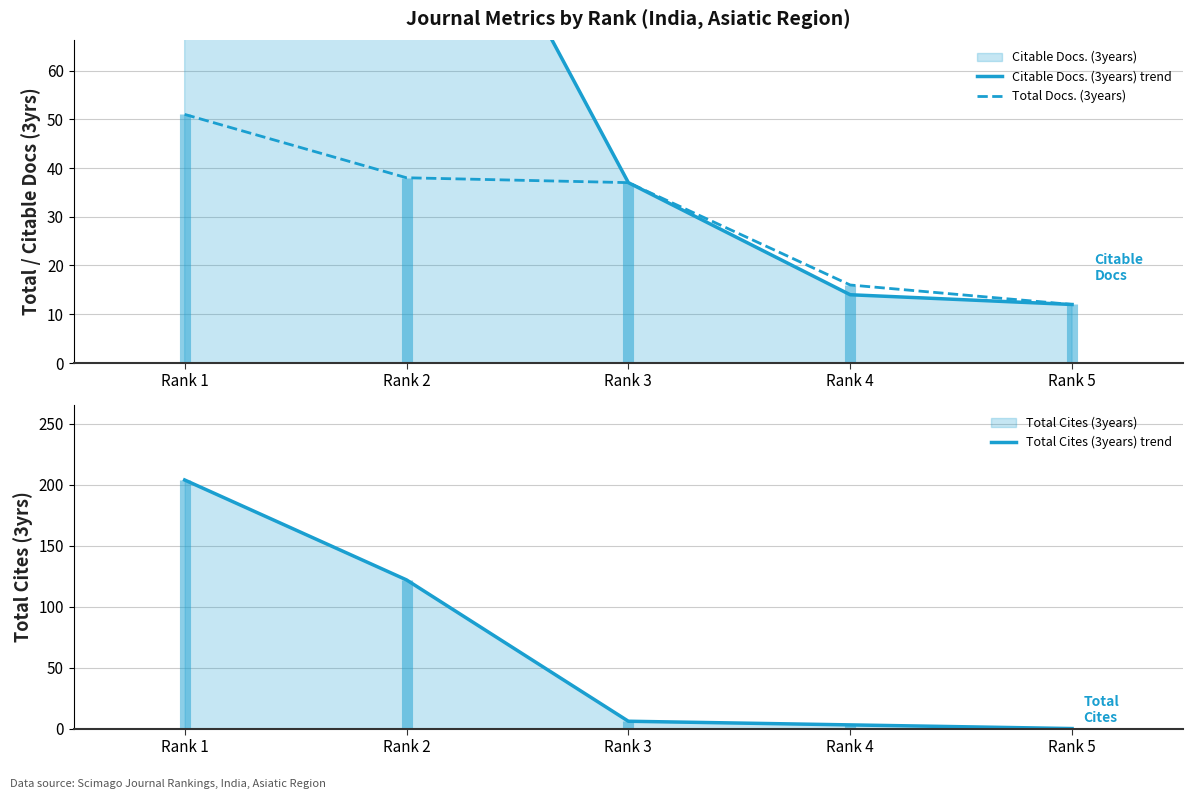

Between Rank 1 and Rank 2, which is larger?

Rank 1